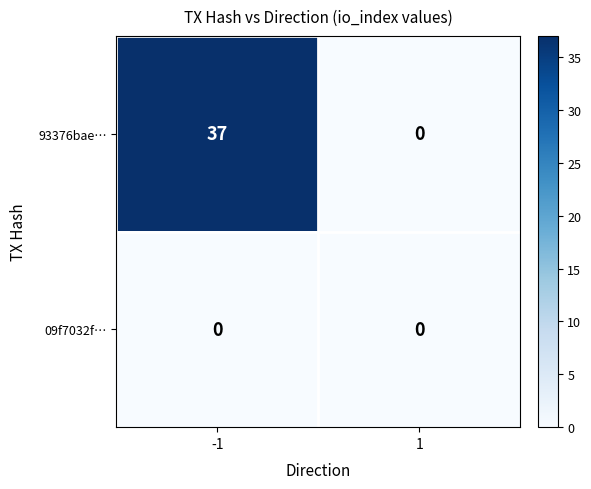

Which series has the largest total across all categories?

93376bae…